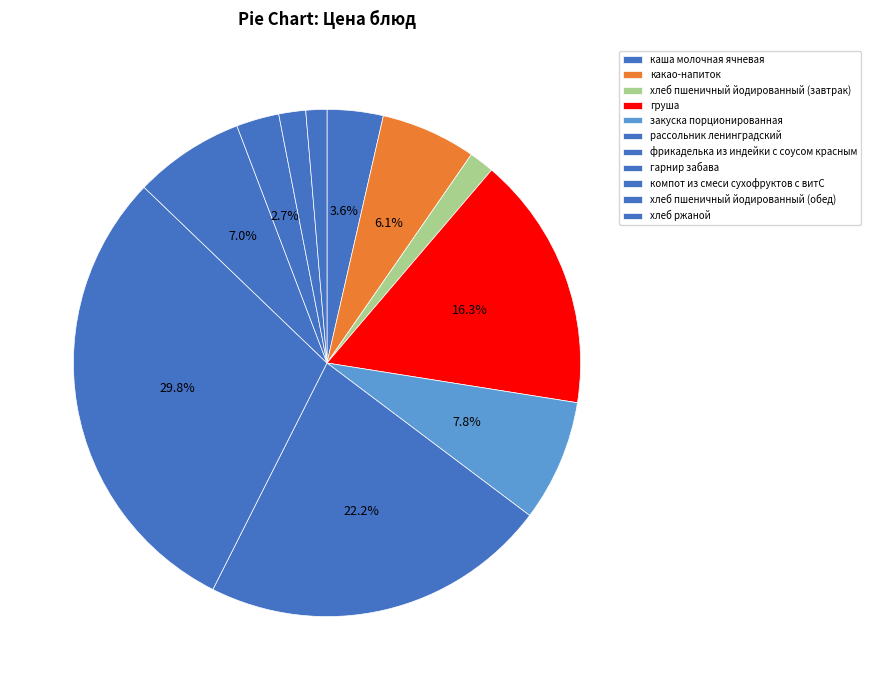

How many segments does this pie chart have?

11